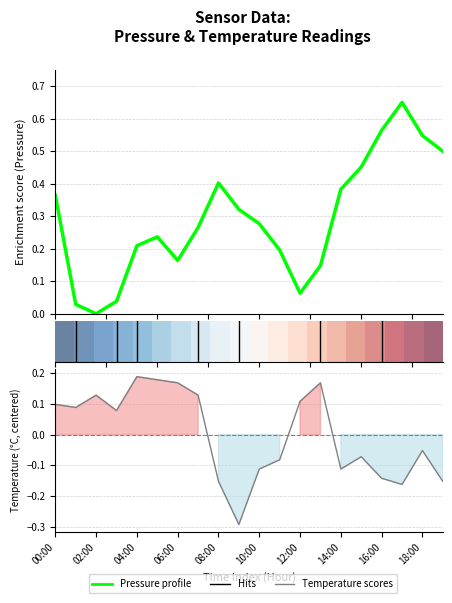

Is it true that Pressure profile equals 0.8 at 15?

False